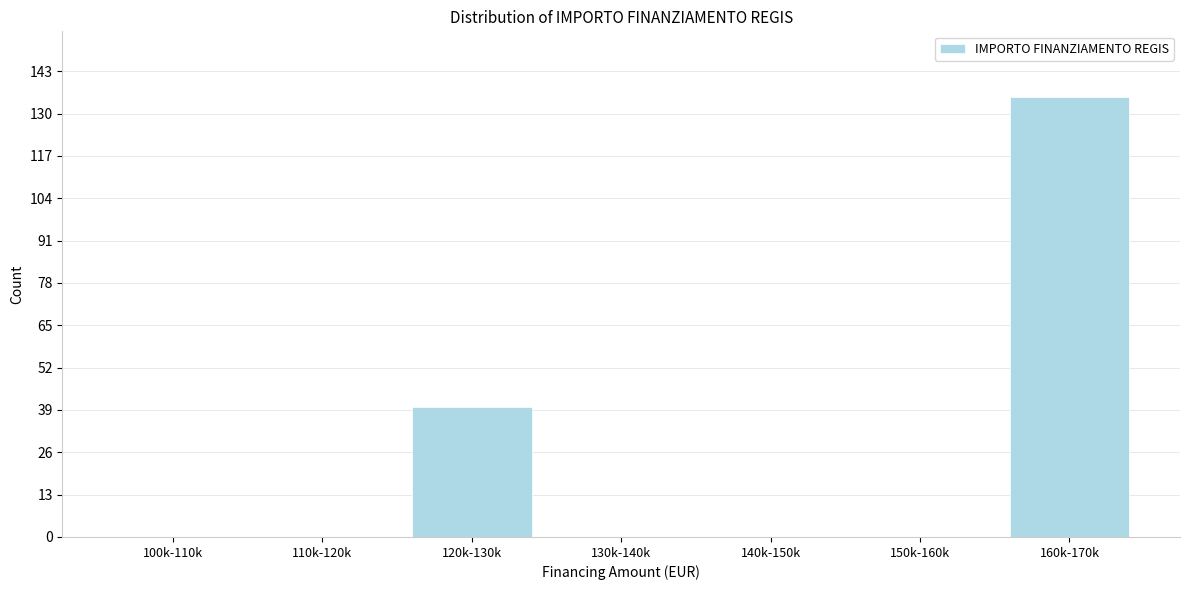

Reading left to right, extract all data points from this chart.

100k-110k=0	110k-120k=0	120k-130k=40	130k-140k=0	140k-150k=0	150k-160k=0	160k-170k=135